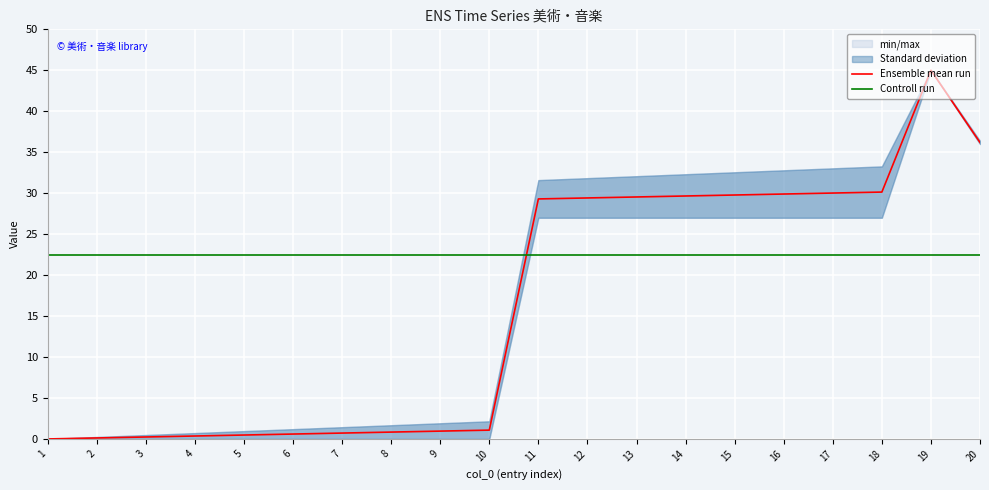

Count the number of categories in the chart.

20